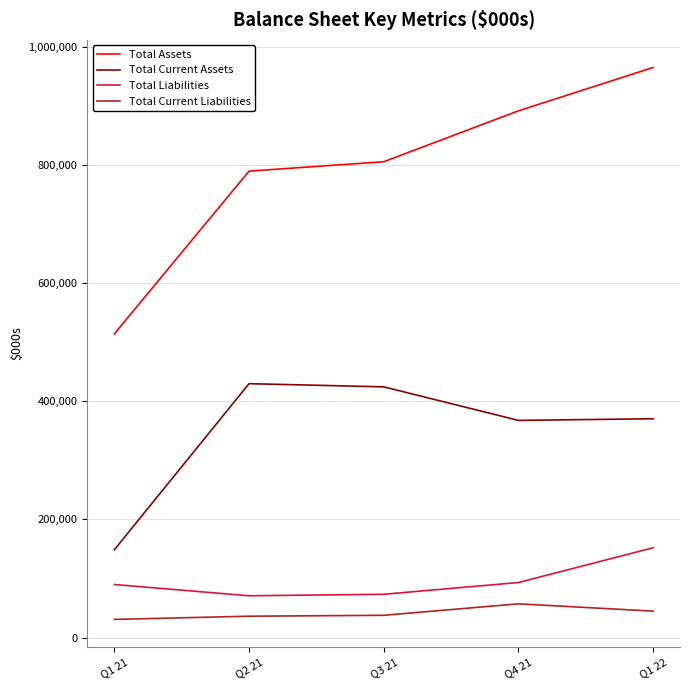

The value of Total Current Liabilities at Q3 21 is 37615. True or false?

True